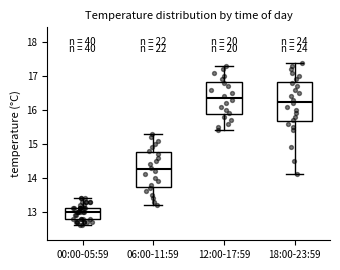

Where is the lower edge of the box for 18:00-23:59 on the y-axis? The values are not printed on the chart, so give them approximately, as read against the axis.

15.7